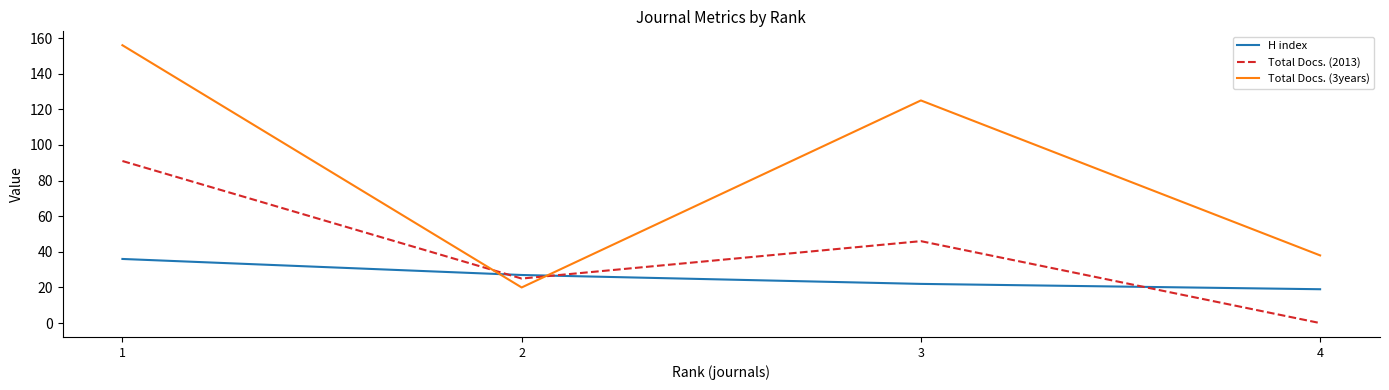

In Total Docs. (2013), how many points are lower than both neighbors (excluding endpoints)?

1